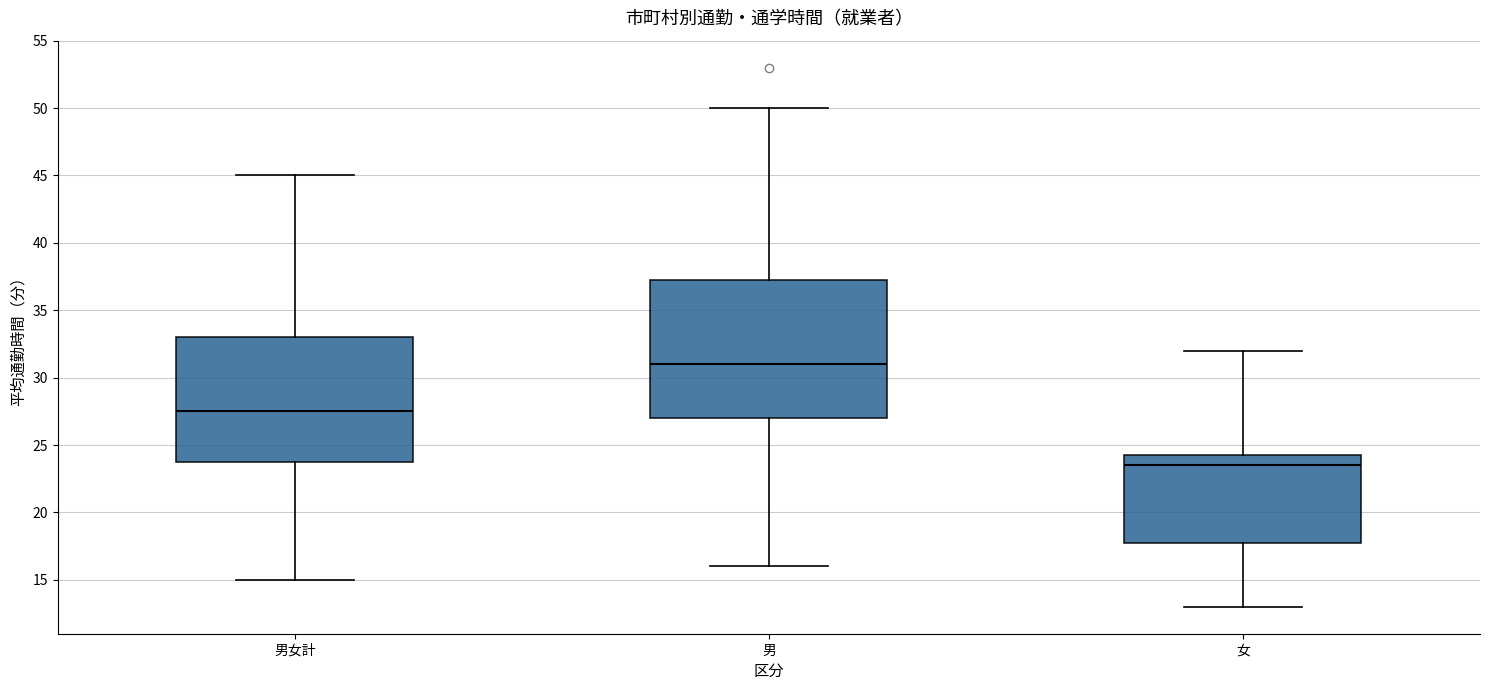

Which box has the highest median line?

男